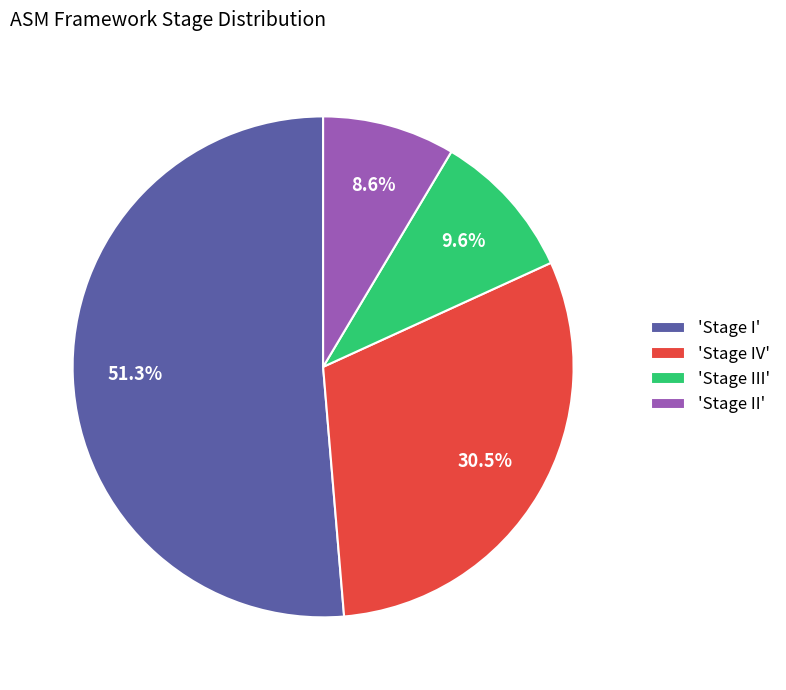

Is there a majority slice in this chart?

Yes